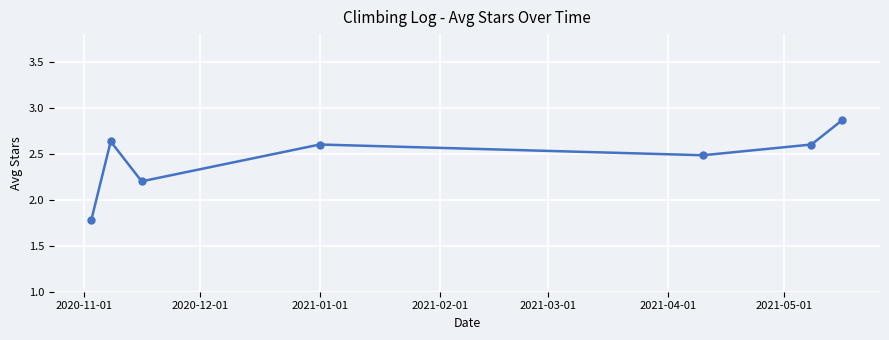

What is the difference between the maximum and minimum values?

1.1